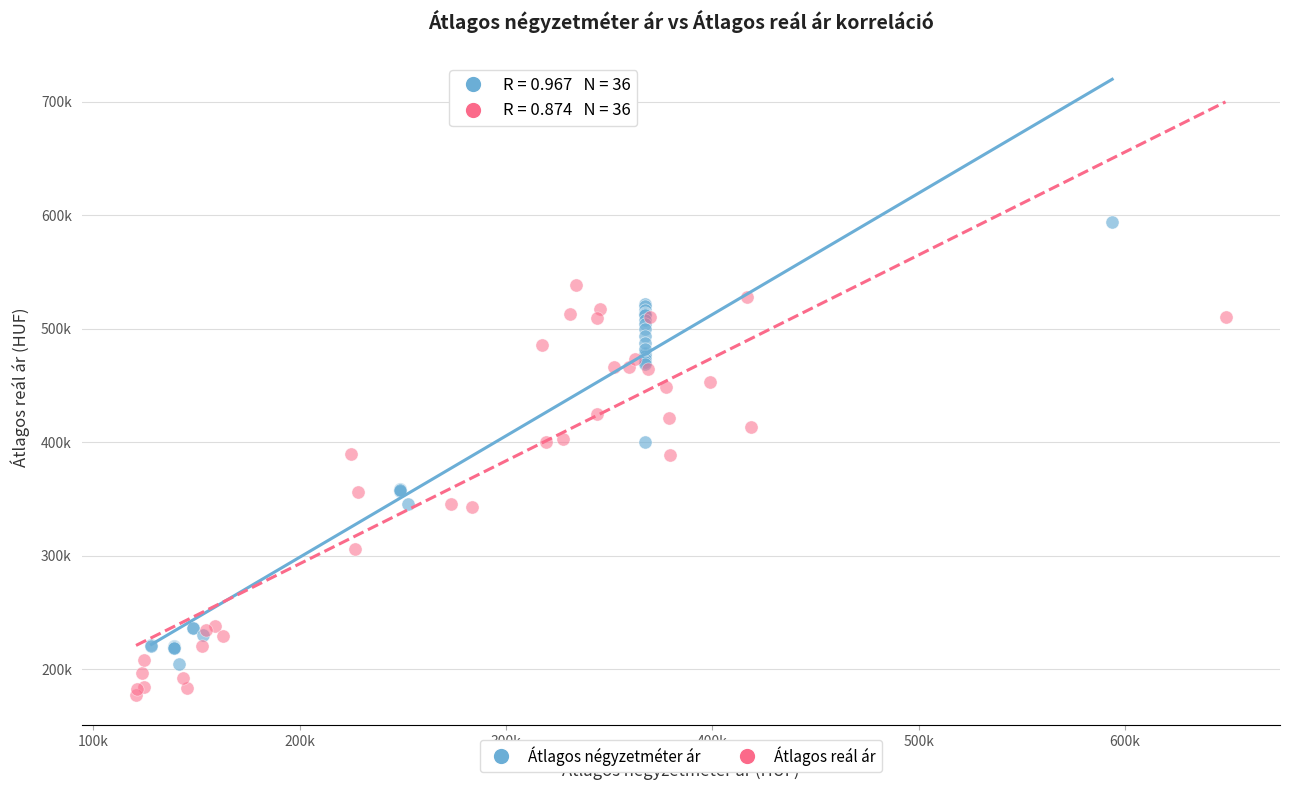

What are all the series names shown in the legend?

Átlagos négyzetméter ár, Átlagos reál ár